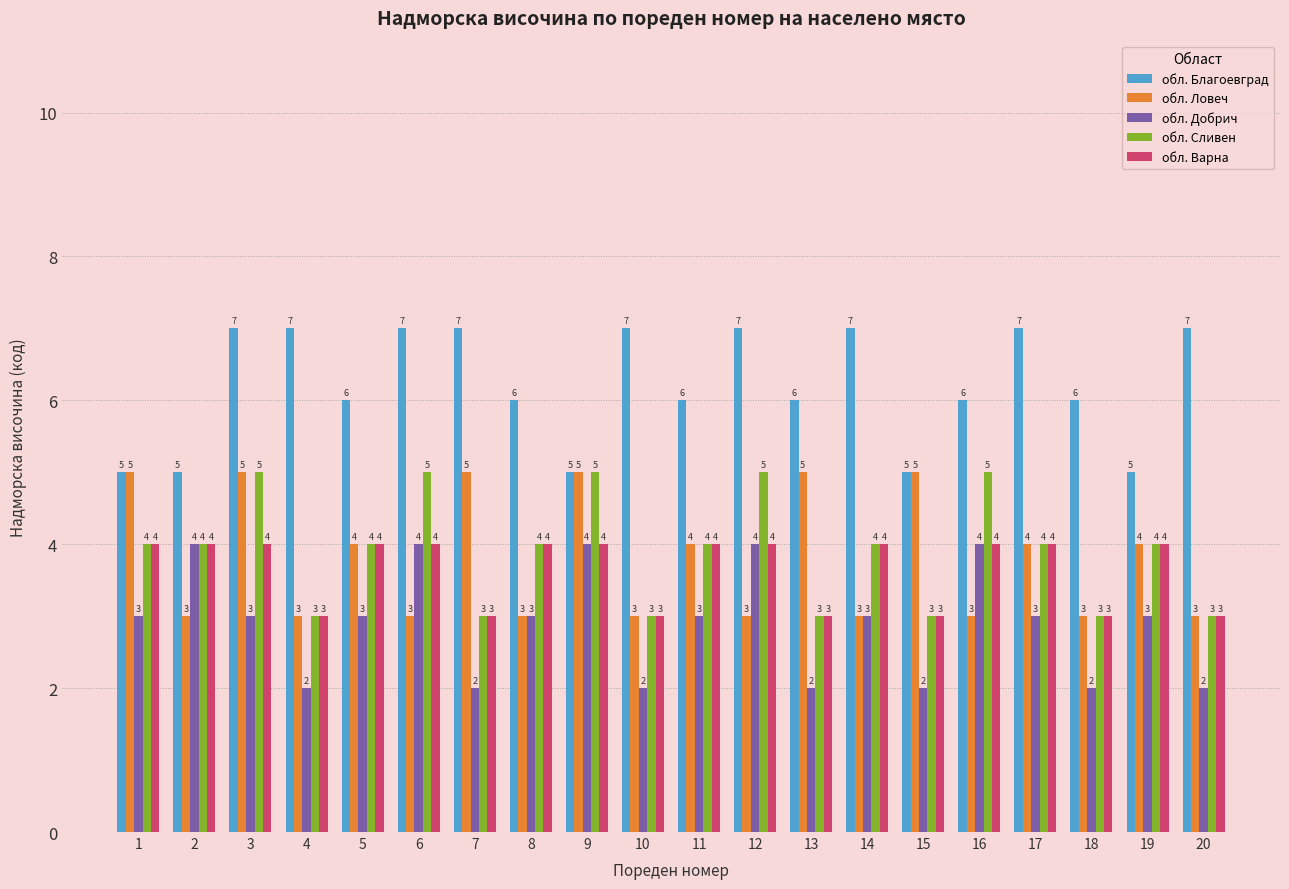

Which series has the largest total across all categories?

обл. Благоевград